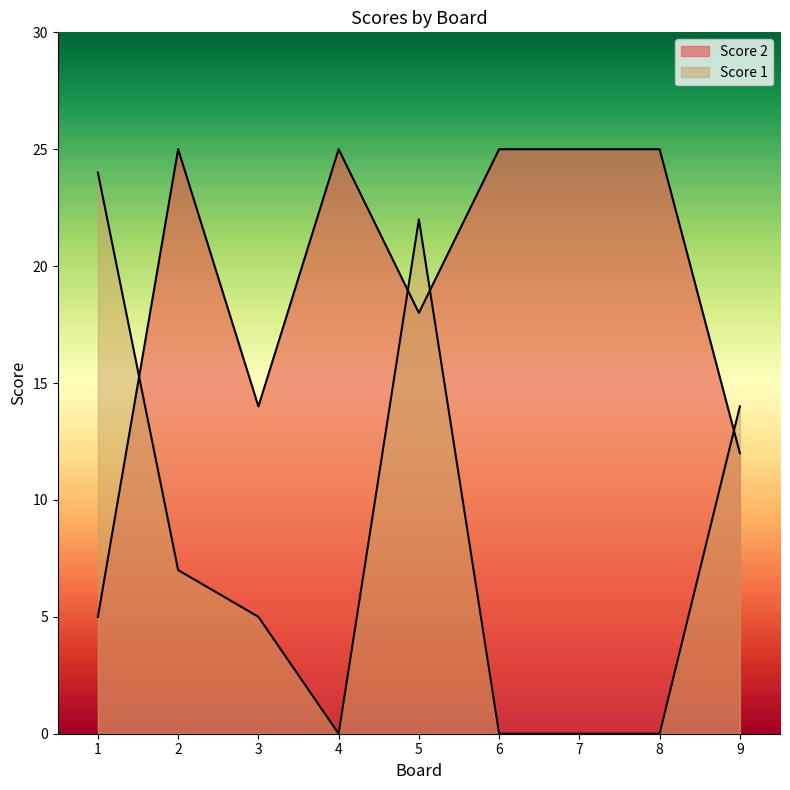

At 5, list the series in order from largest to smallest.

Score 2, Score 1